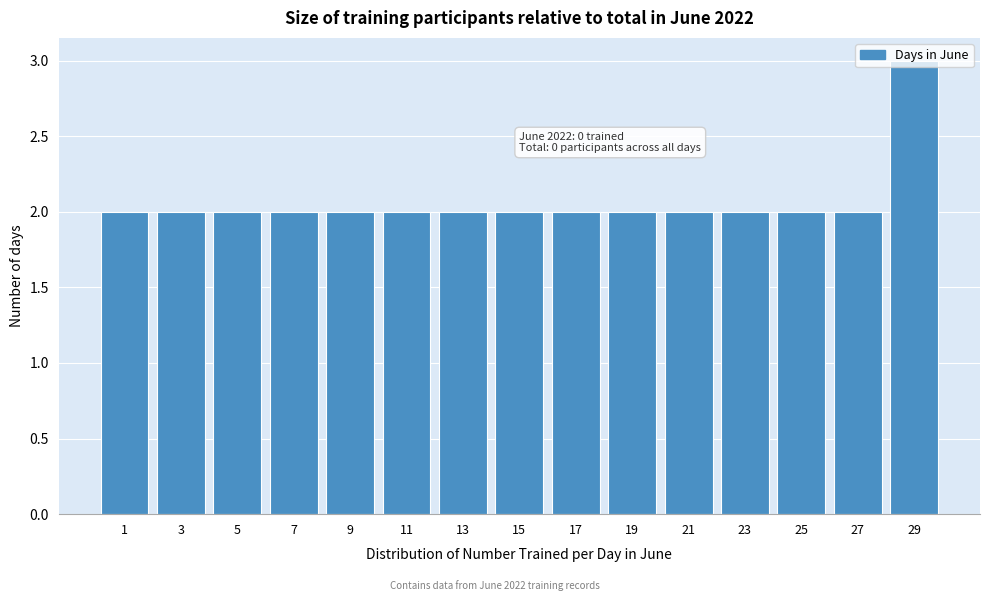

What is the value of the 11th bar from the left?

2